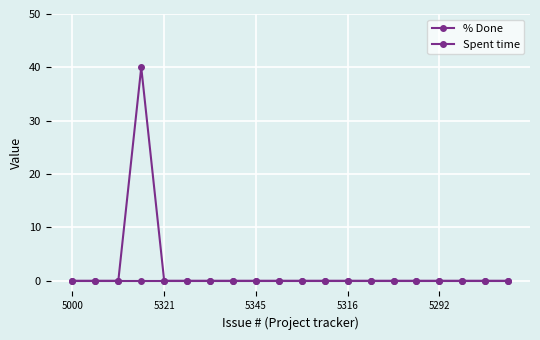

Rank the series by their maximum value, from highest to lowest.

% Done, Spent time